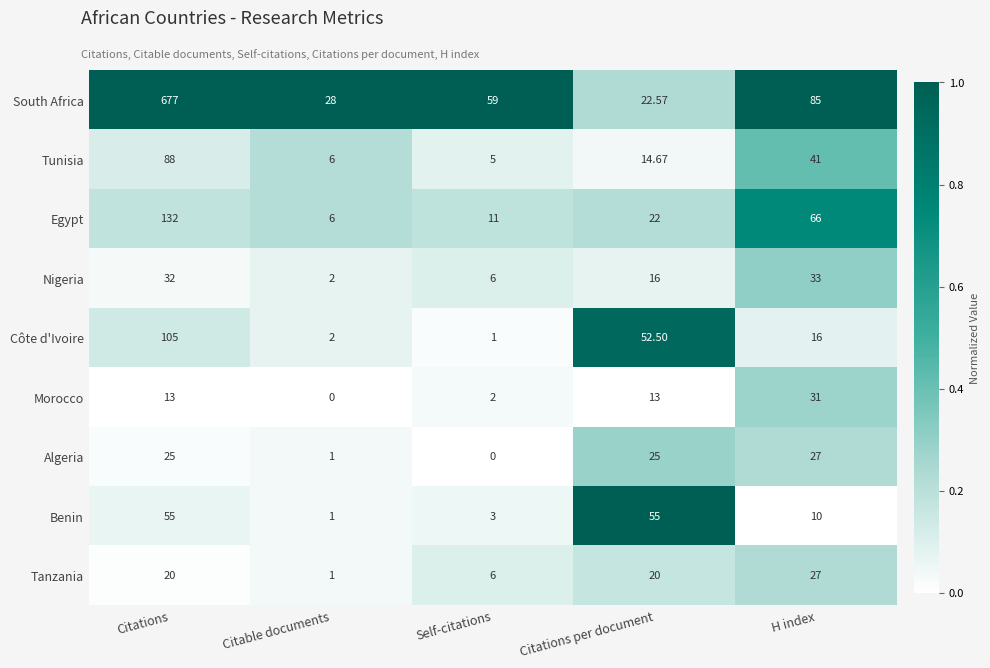

List the labels in order of Egypt value, largest first.

Citations, H index, Citations per document, Self-citations, Citable documents